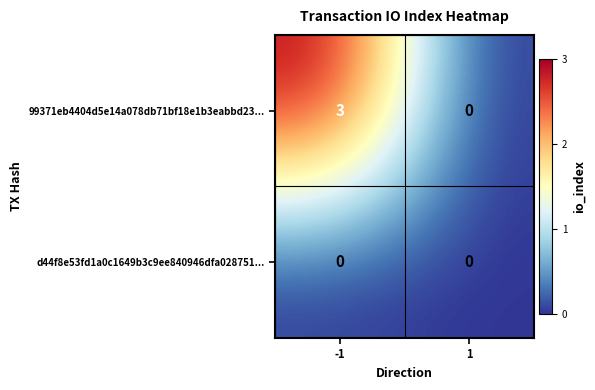

How many distinct data groups are displayed?

2